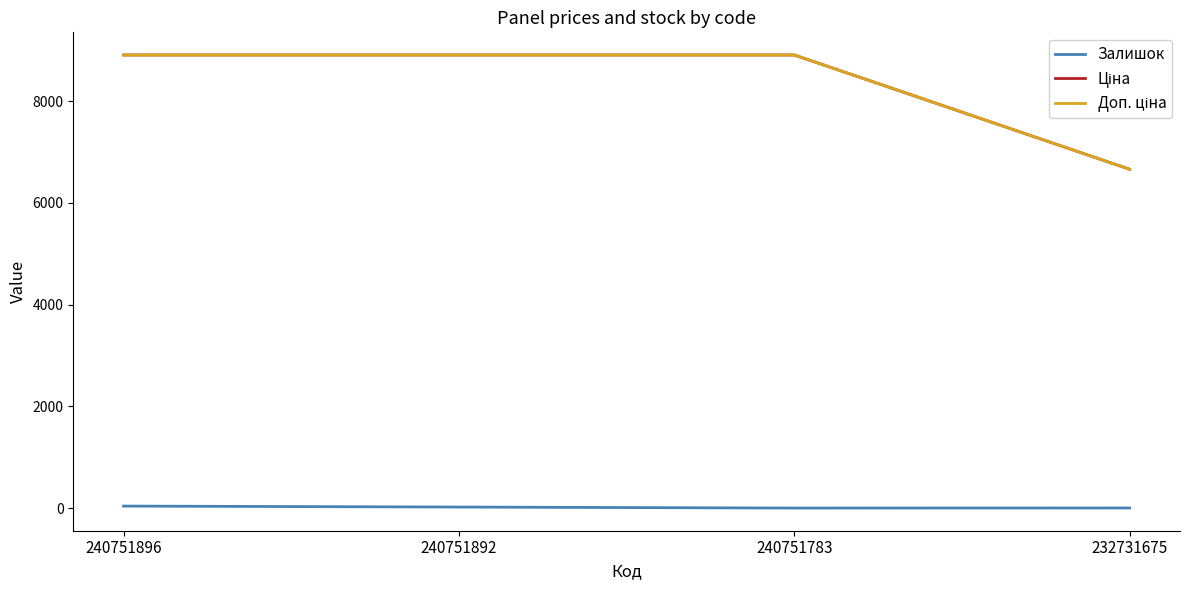

Does the chart display data point markers on the line(s)?

No